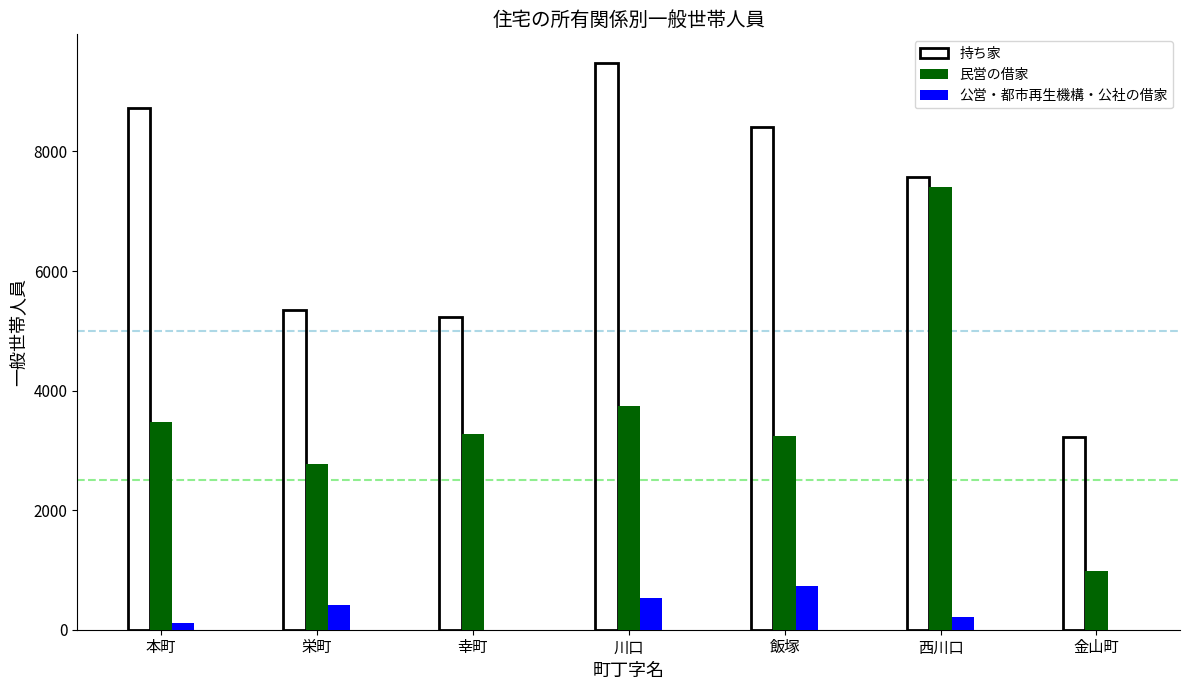

What is the approximate value of 民営の借家 at 栄町?

2780